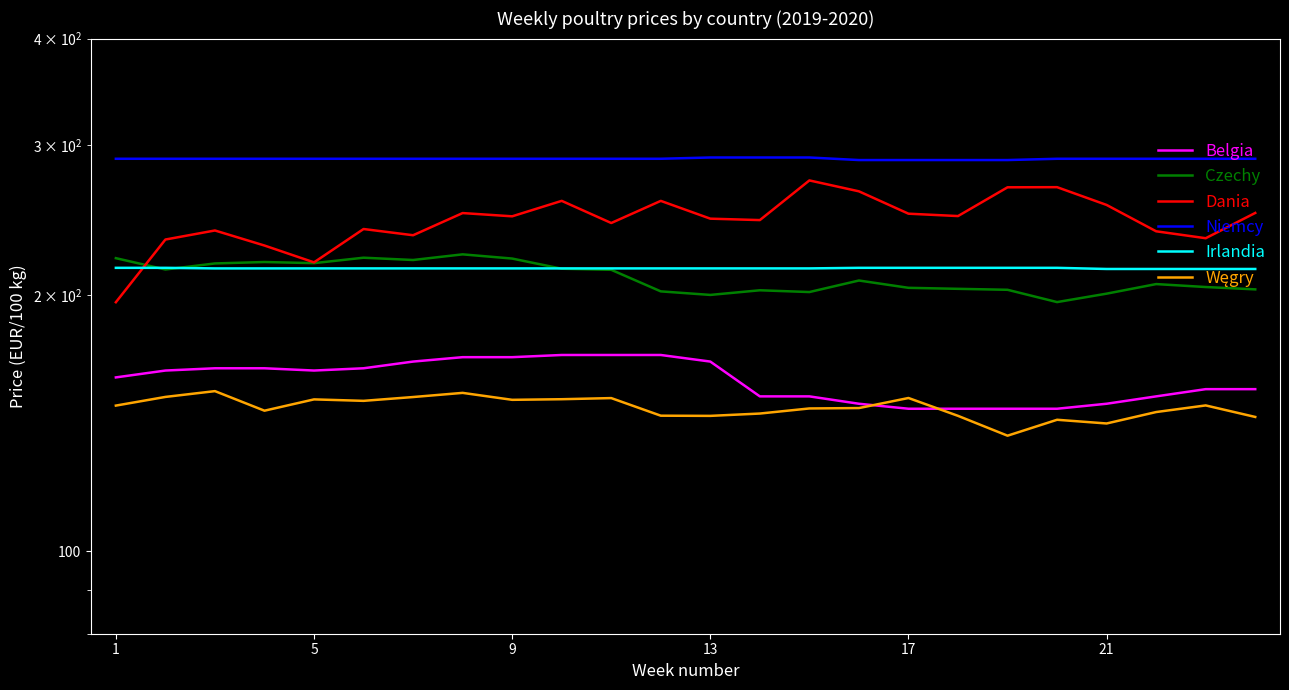

True or false: Niemcy and Czechy intersect in this chart.

False